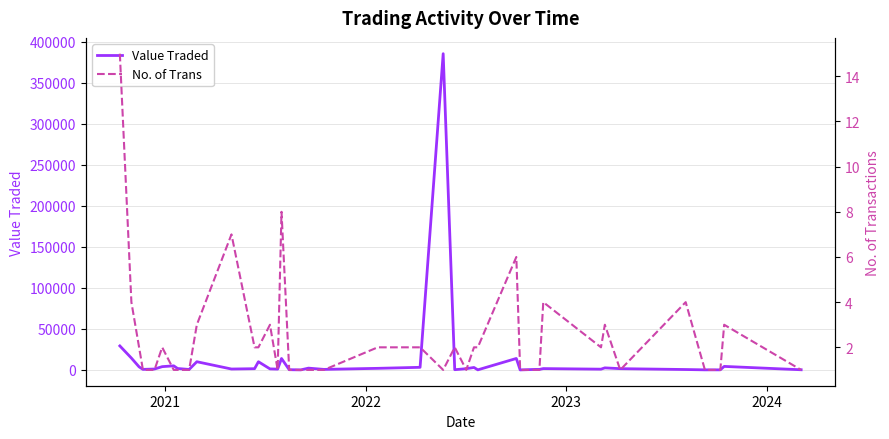

Reading left to right, extract all data points from this chart.

Value Traded: 29271	14455	3750	668	1100	4000	5000	1750	573	10000	1100	1500	10000	1267	1000	13949	285	50	2180	650	1932	3179	385545	286	1500	3013	104	13974	19	635	631	1634	923	2510	1545	494	100	103	4290	205
No. of Trans: 15	4	2	1	1	2	1	1	1	3	7	2	2	3	1	8	1	1	1	1	2	2	1	2	1	2	2	6	1	1	1	4	2	3	1	4	1	1	3	1